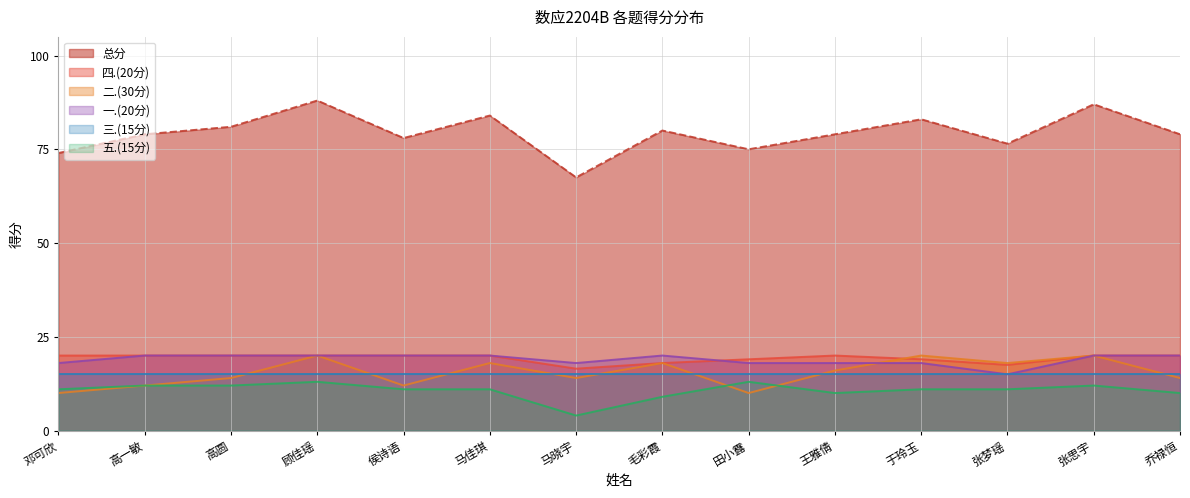

What is the label of the 5th point from the right?

王雅倩